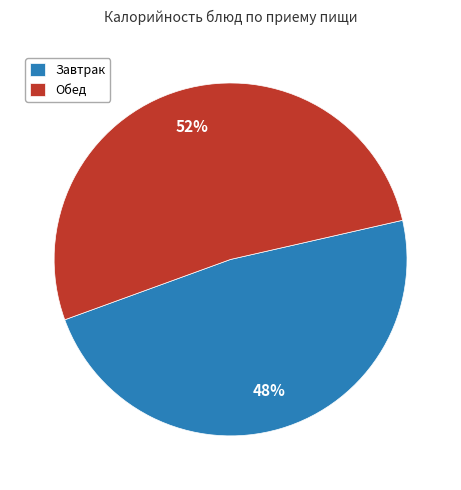

Is there a majority slice in this chart?

Yes